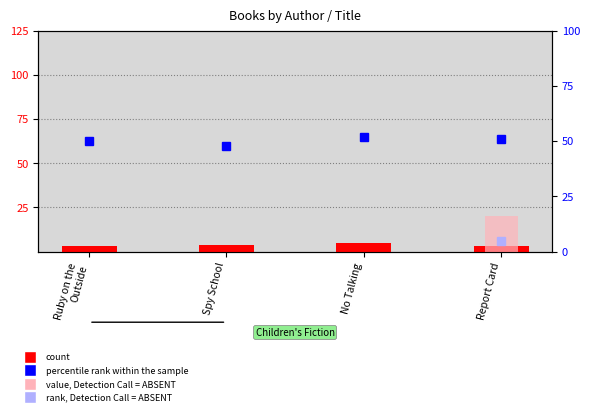

Reading left to right, list all the values displayed in this chart.

count: Ruby on the
Outside=3	Spy School=4	No Talking=5	Report Card=3
value, Detection Call = ABSENT: Ruby on the
Outside=0	Spy School=0	No Talking=0	Report Card=20
percentile rank within the sample: Ruby on the
Outside=50	Spy School=48	No Talking=52	Report Card=51